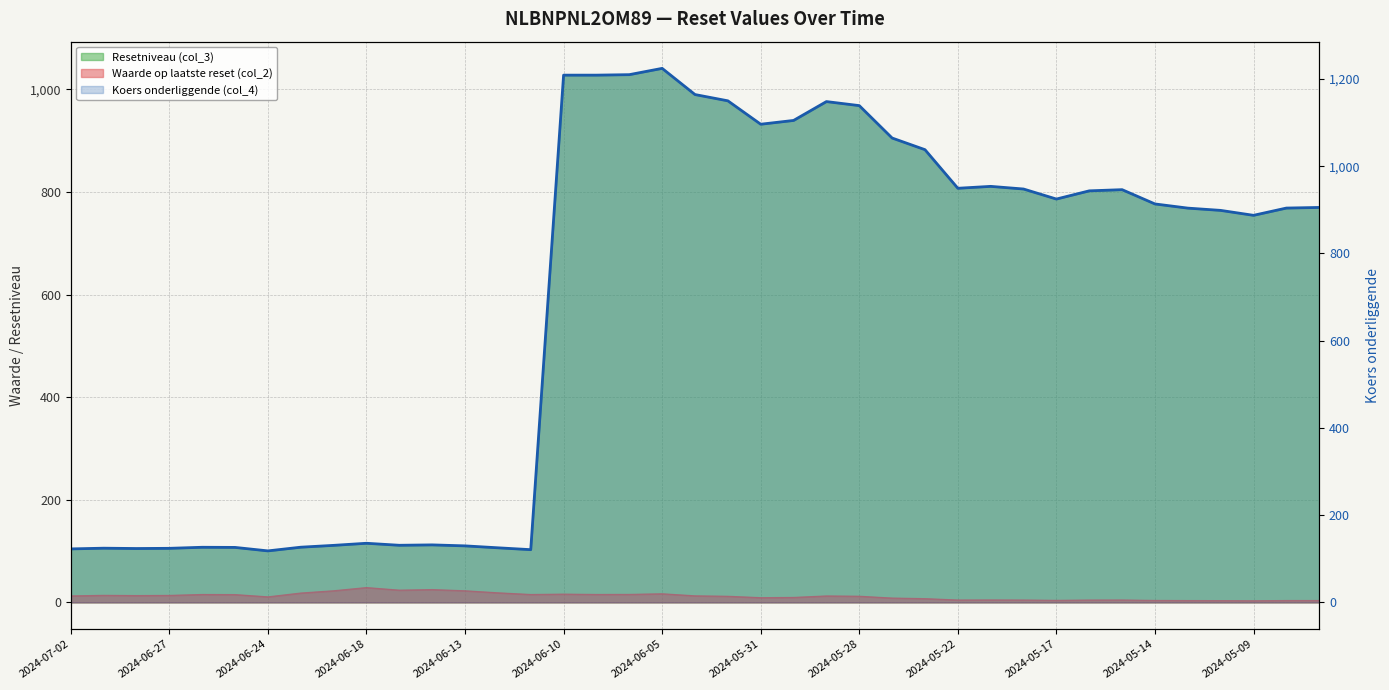

How many distinct data groups are displayed?

3